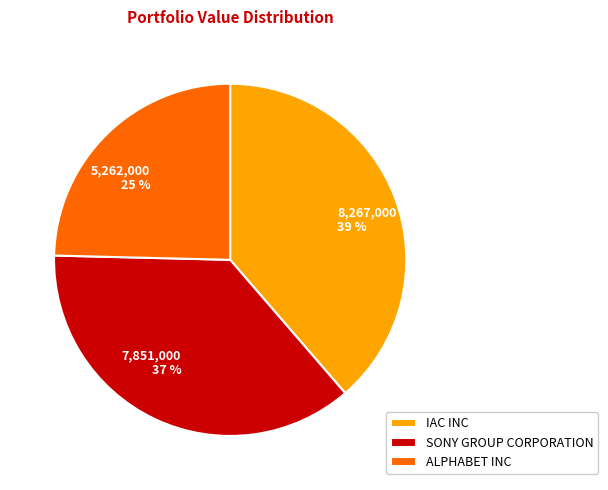

Does SONY GROUP CORPORATION account for over 50% of the chart?

No